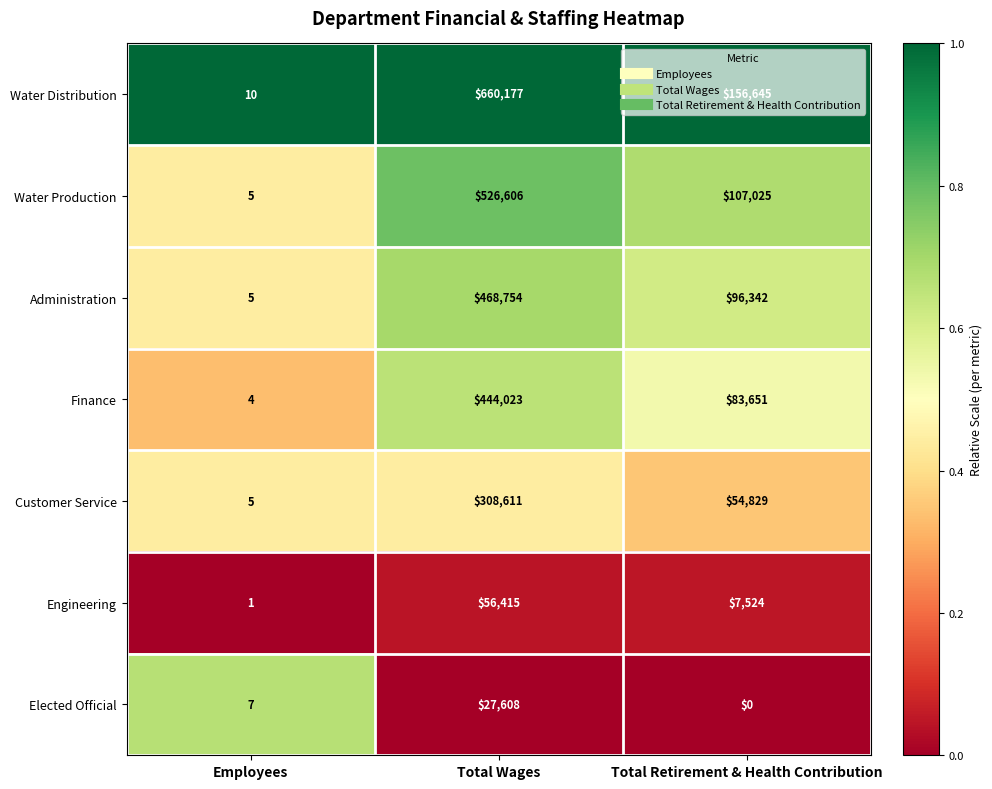

Which series has the widest spread of values?

Water Distribution